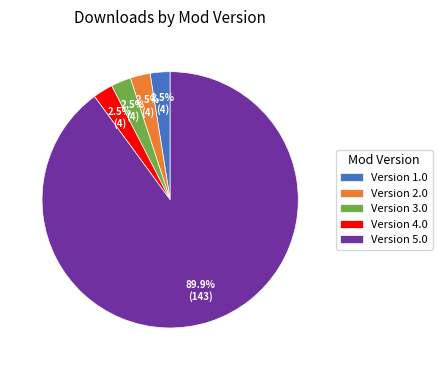

What is the ratio of the value at Version 2.0 to the value at Version 3.0?

1.0